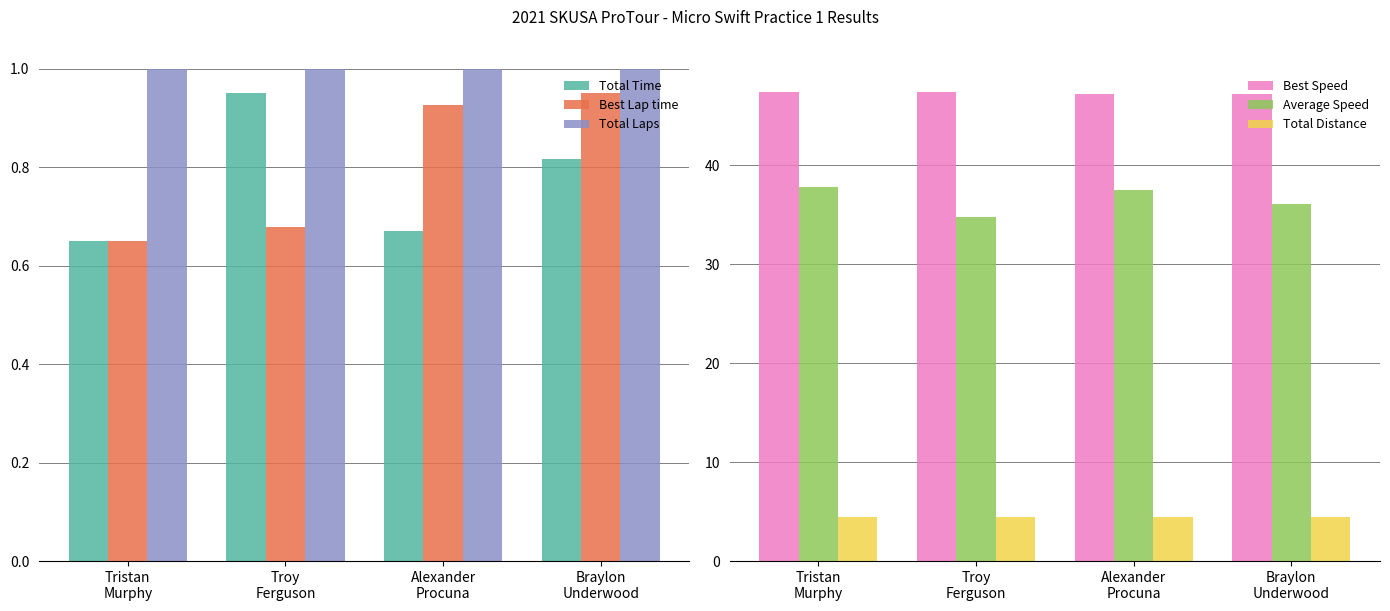

Which category has the lowest value in the Best Lap time series?

Tristan
Murphy